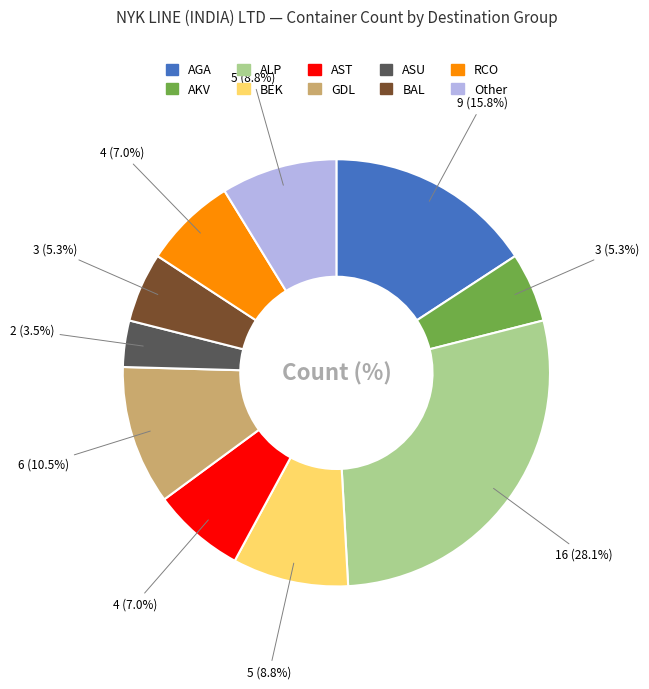

Which has a higher value, AGA or ALP?

ALP